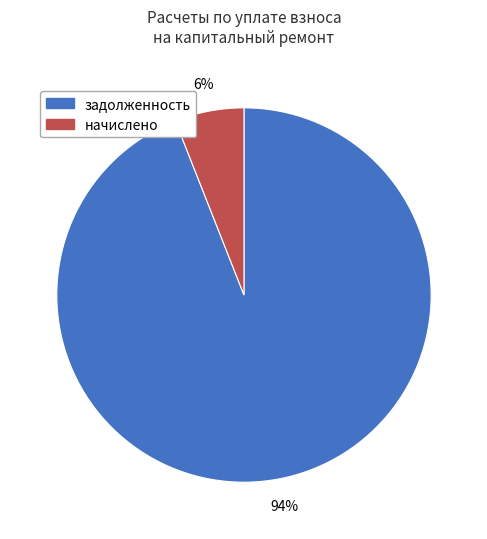

Does any single category account for the majority?

Yes